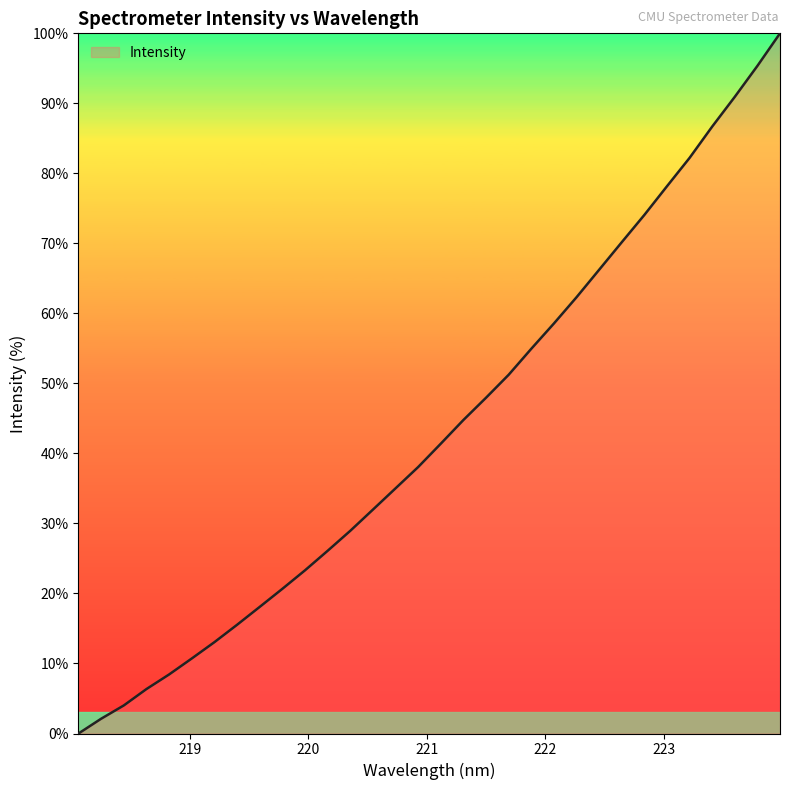

What is the difference between the maximum and minimum values?

100.0